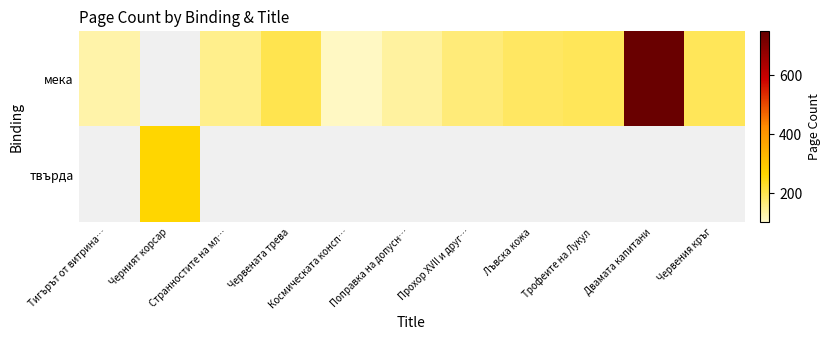

The мека series shows 128.0 at Тигърът от витрина…. True or false?

True